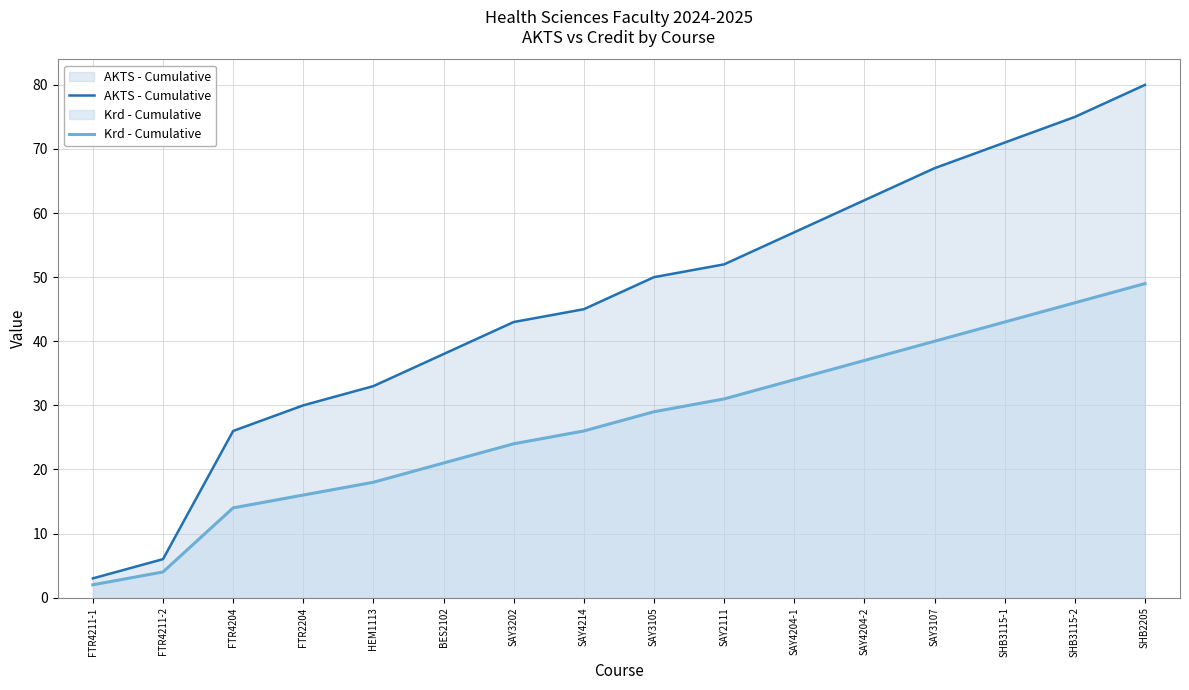

List the series in order of their overall mean, highest first.

AKTS - Cumulative, Krd - Cumulative